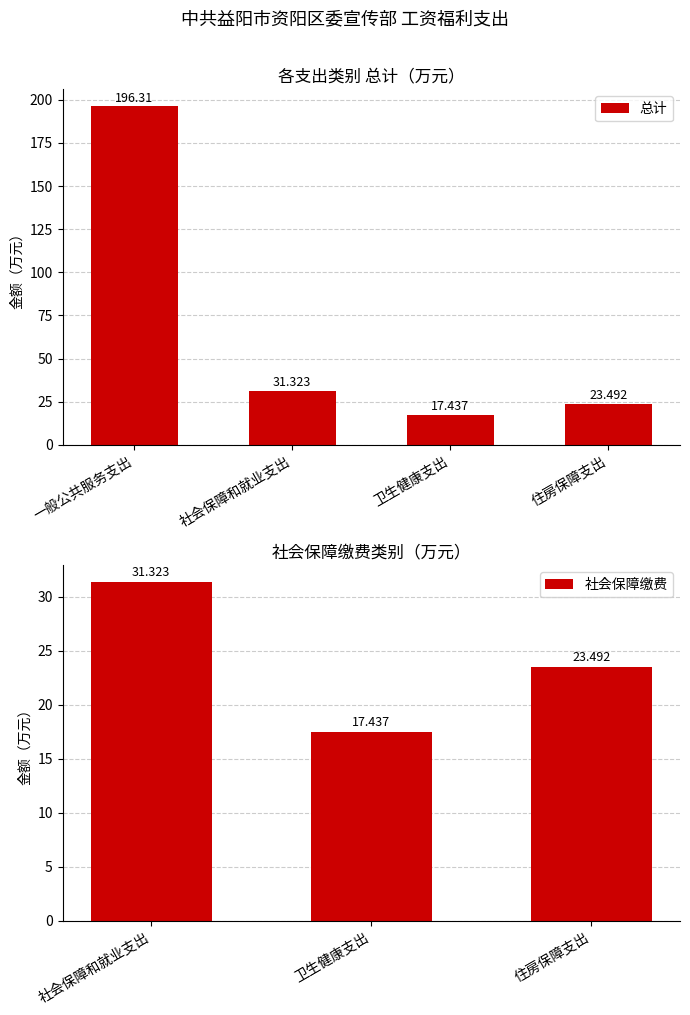

What is the sum of all values?

268.6